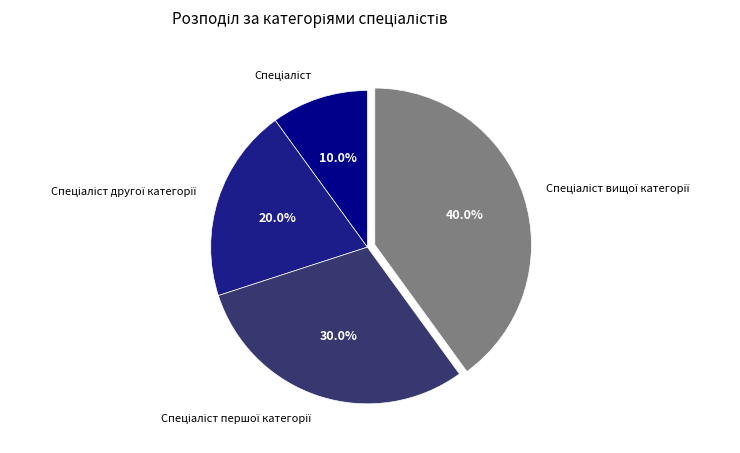

Is there any slice that represents more than half of the pie?

No